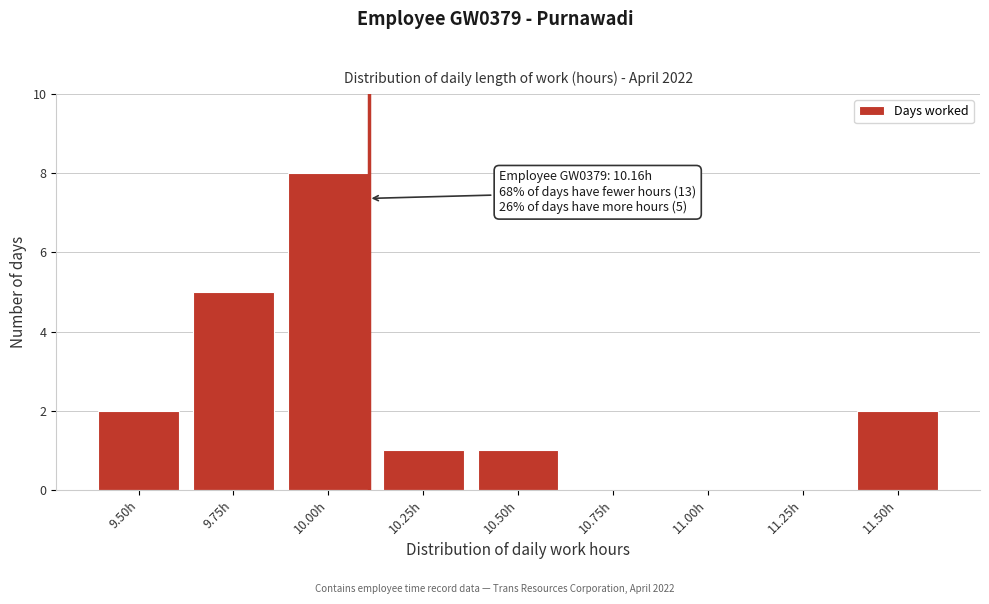

Reading left to right, list all the values displayed in this chart.

9.50h=2	9.75h=5	10.00h=8	10.25h=1	10.50h=1	10.75h=0	11.00h=0	11.25h=0	11.50h=2